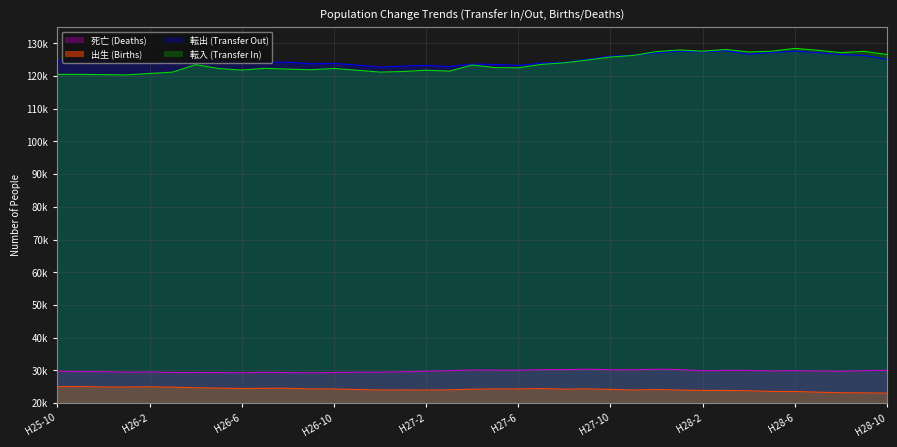

List the series in order of their peak value, lowest first.

出生 (Births), 死亡 (Deaths), 転出 (Transfer Out), 転入 (Transfer In)